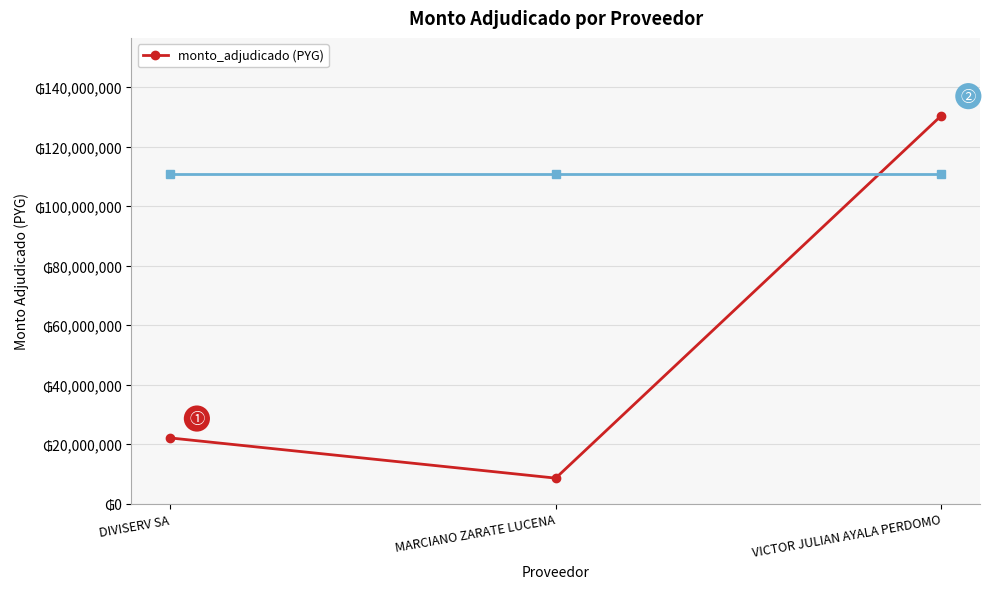

Reading left to right, transcribe all the data shown in this chart.

DIVISERV SA=22120000	MARCIANO ZARATE LUCENA=8600000	VICTOR JULIAN AYALA PERDOMO=130500000